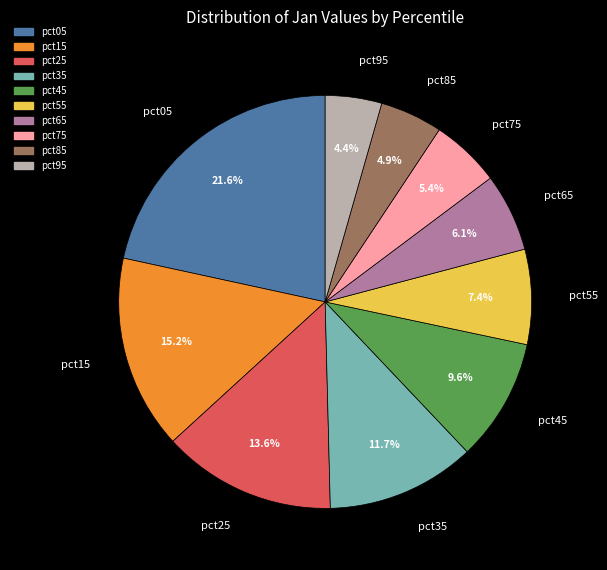

To the nearest percent, what is the average slice percentage?

10%